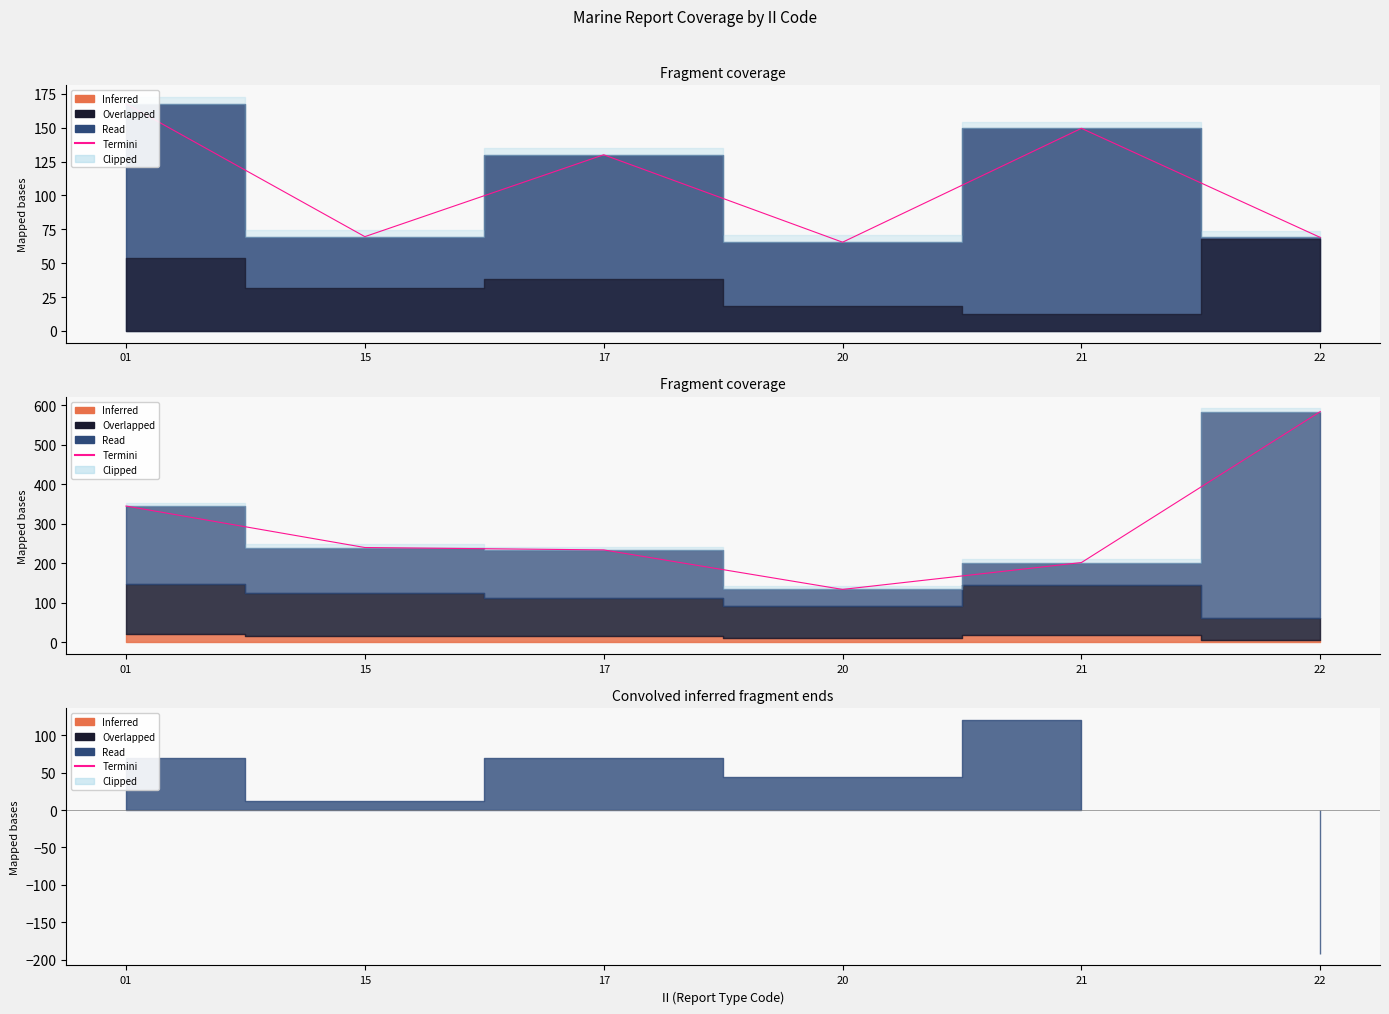

Count the number of values greater than 240.

2